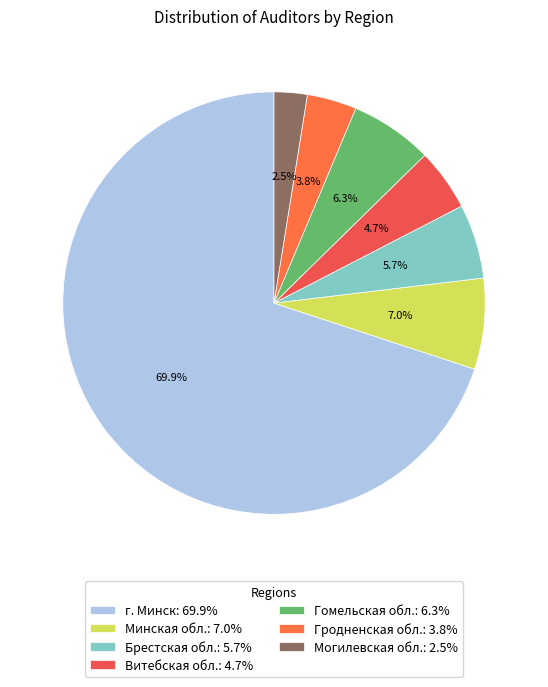

How many slices are in this pie chart?

7